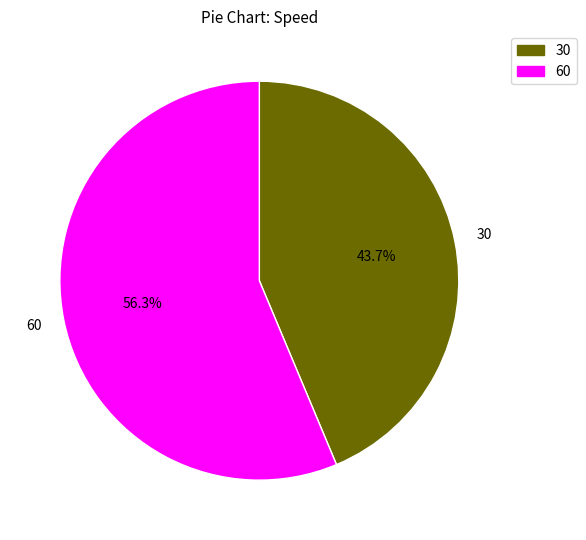

To the nearest percent, what is the average slice percentage?

50%